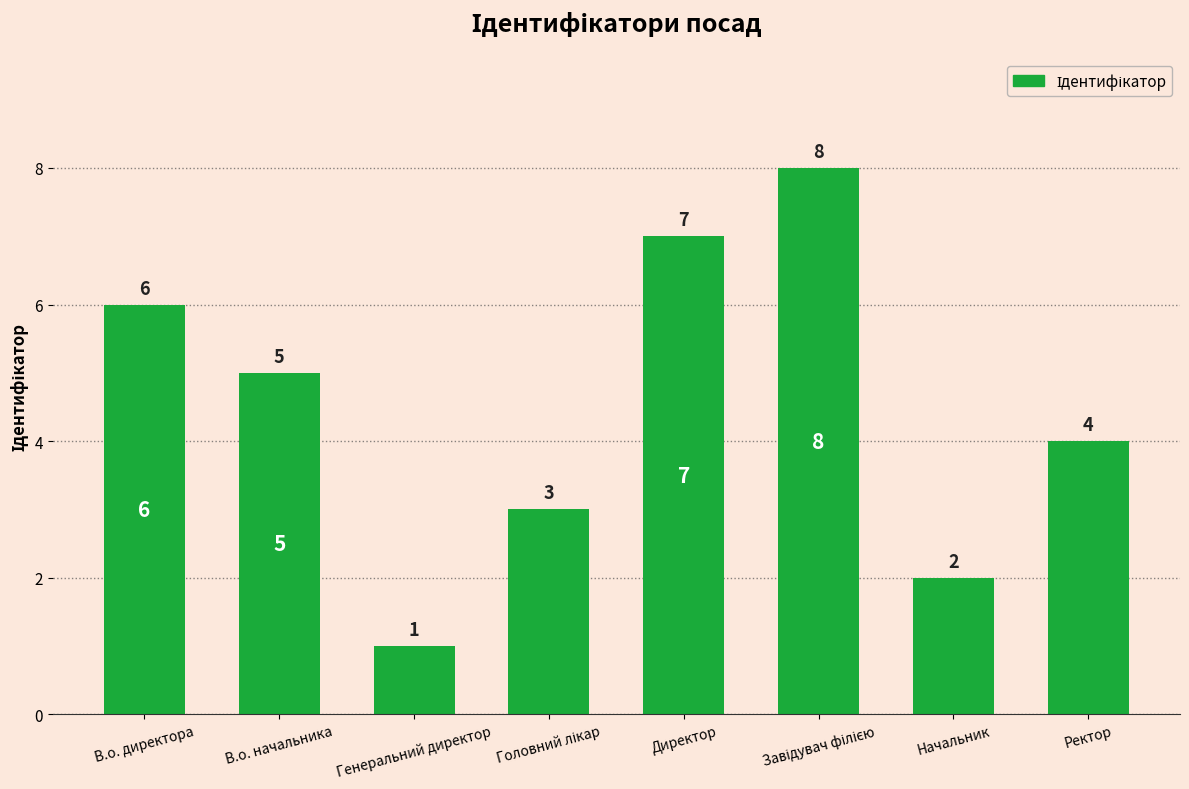

Count the values in the range 3 to 7.

5